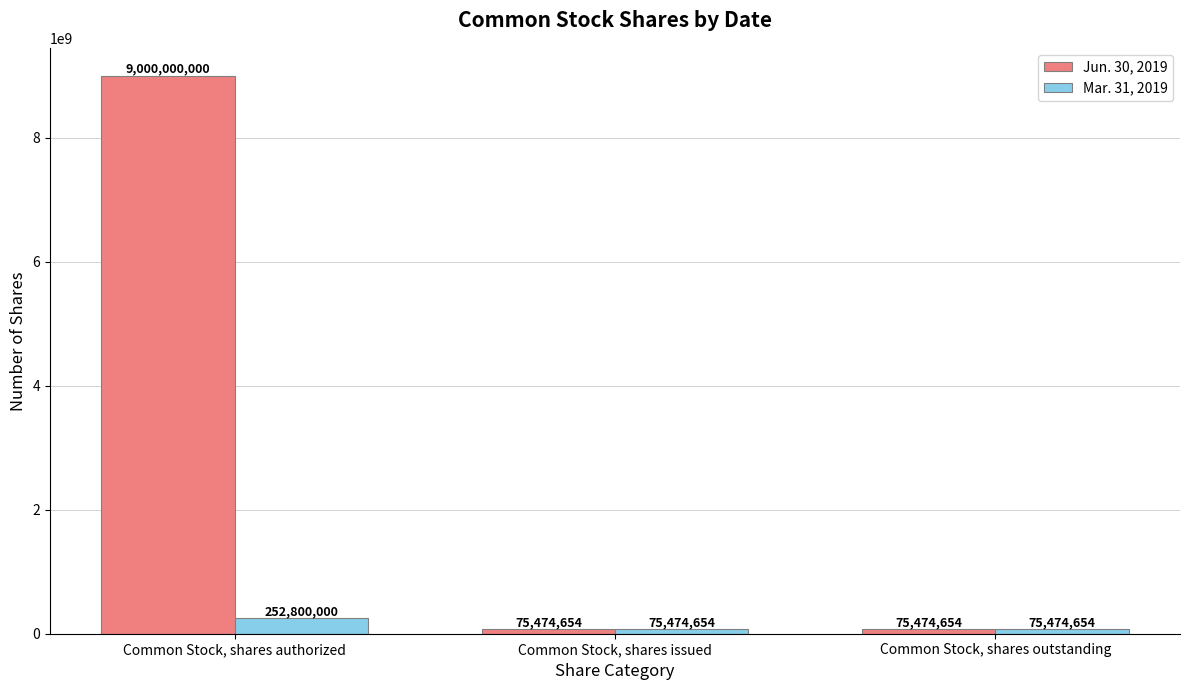

What is the label of the 1st bar from the left?

Common Stock, shares authorized